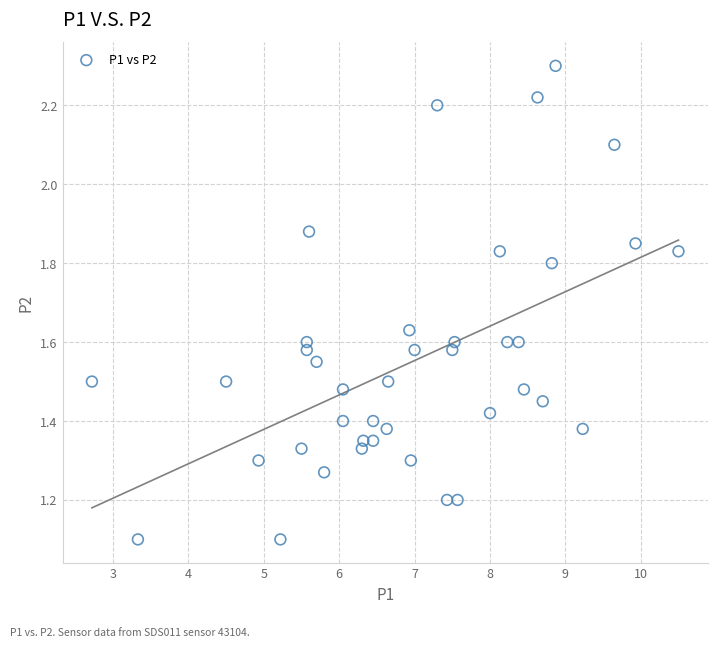

What is the range of Y values (max minus min)?

1.2